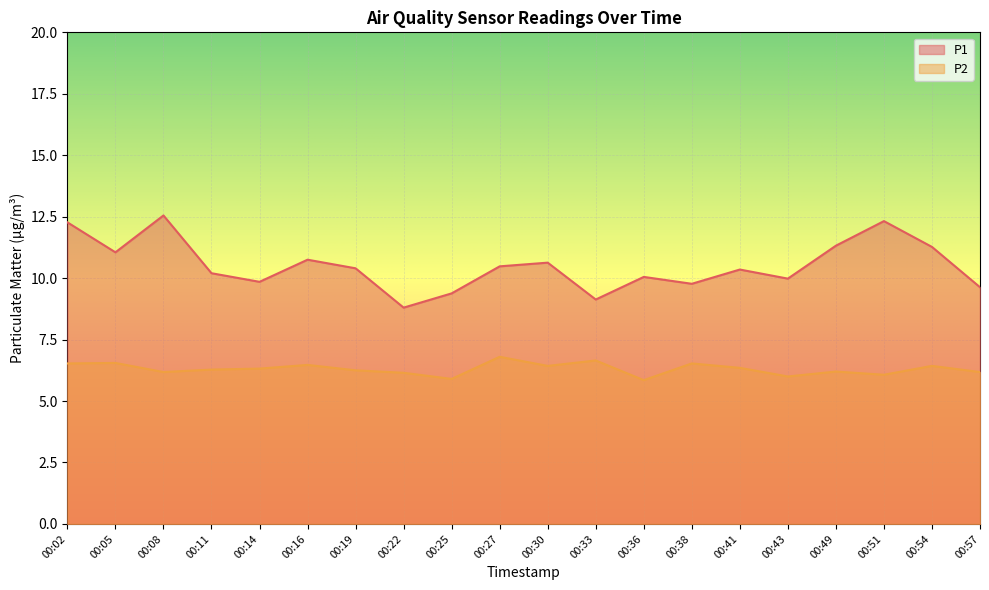

What is the difference between the P2 values at 00:25 and 00:38?

0.6